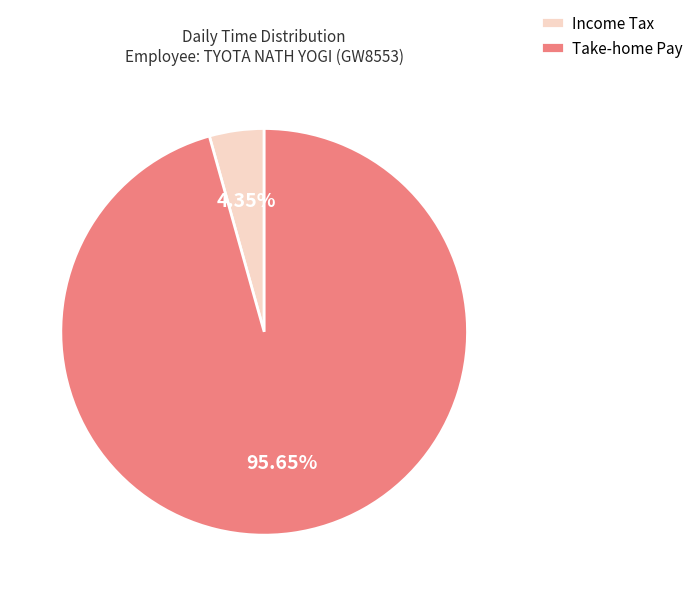

Do Income Tax and Take-home Pay together represent more than half of the pie?

Yes